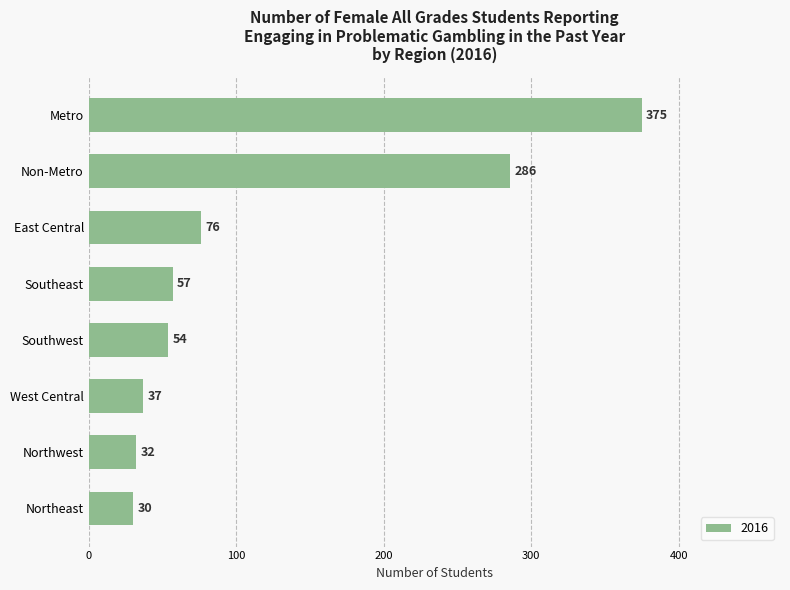

How many data points are less than 57?

4